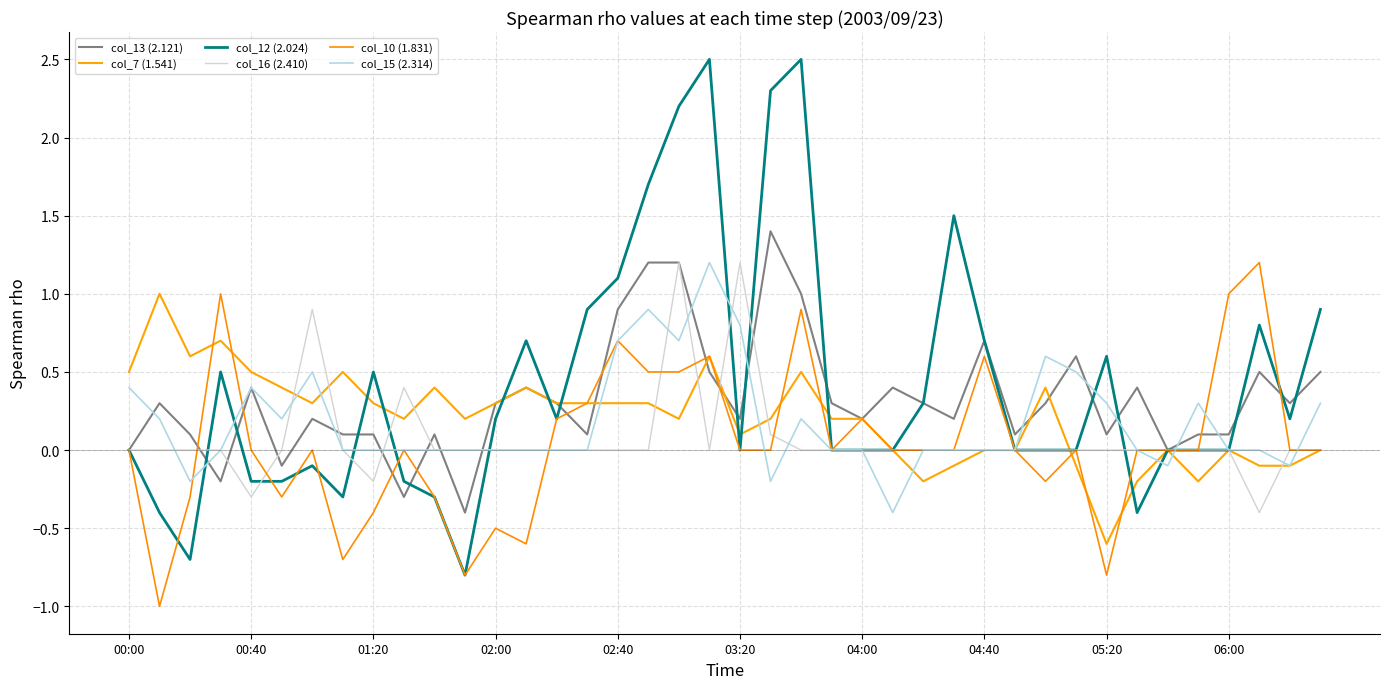

How many lines are shown in the chart?

6